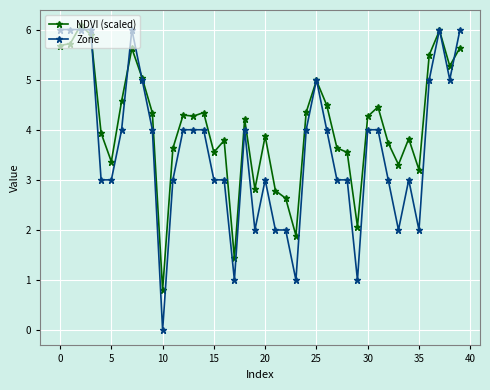

True or false: NDVI (scaled) has more than 2 interior local peaks.

True